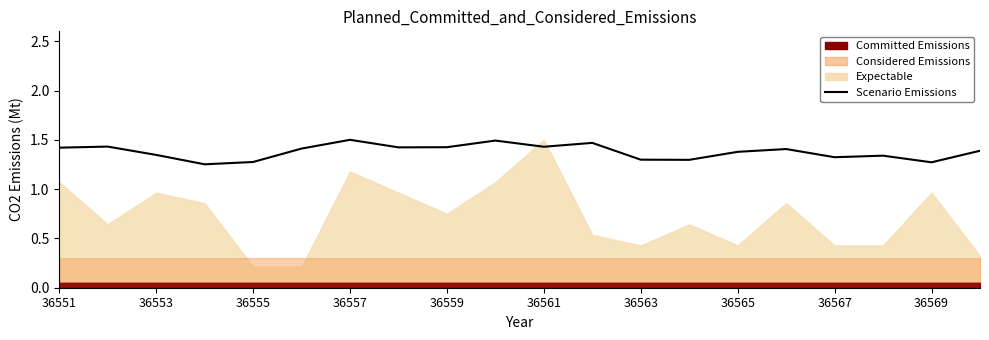

What is the difference between the maximum and minimum values?

0.2